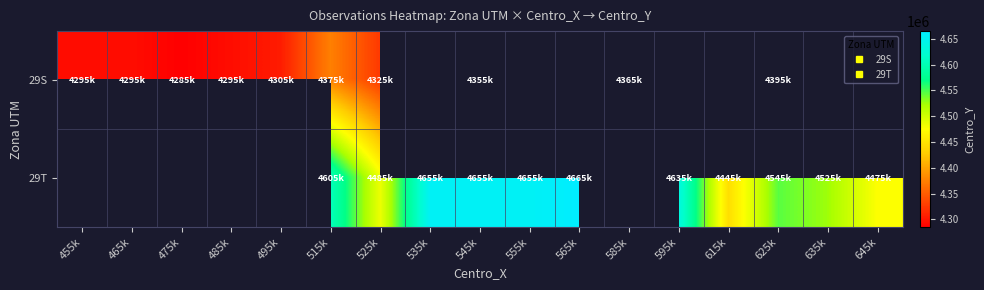

Is it true that 29T equals 4665000.0 at 565k?

True